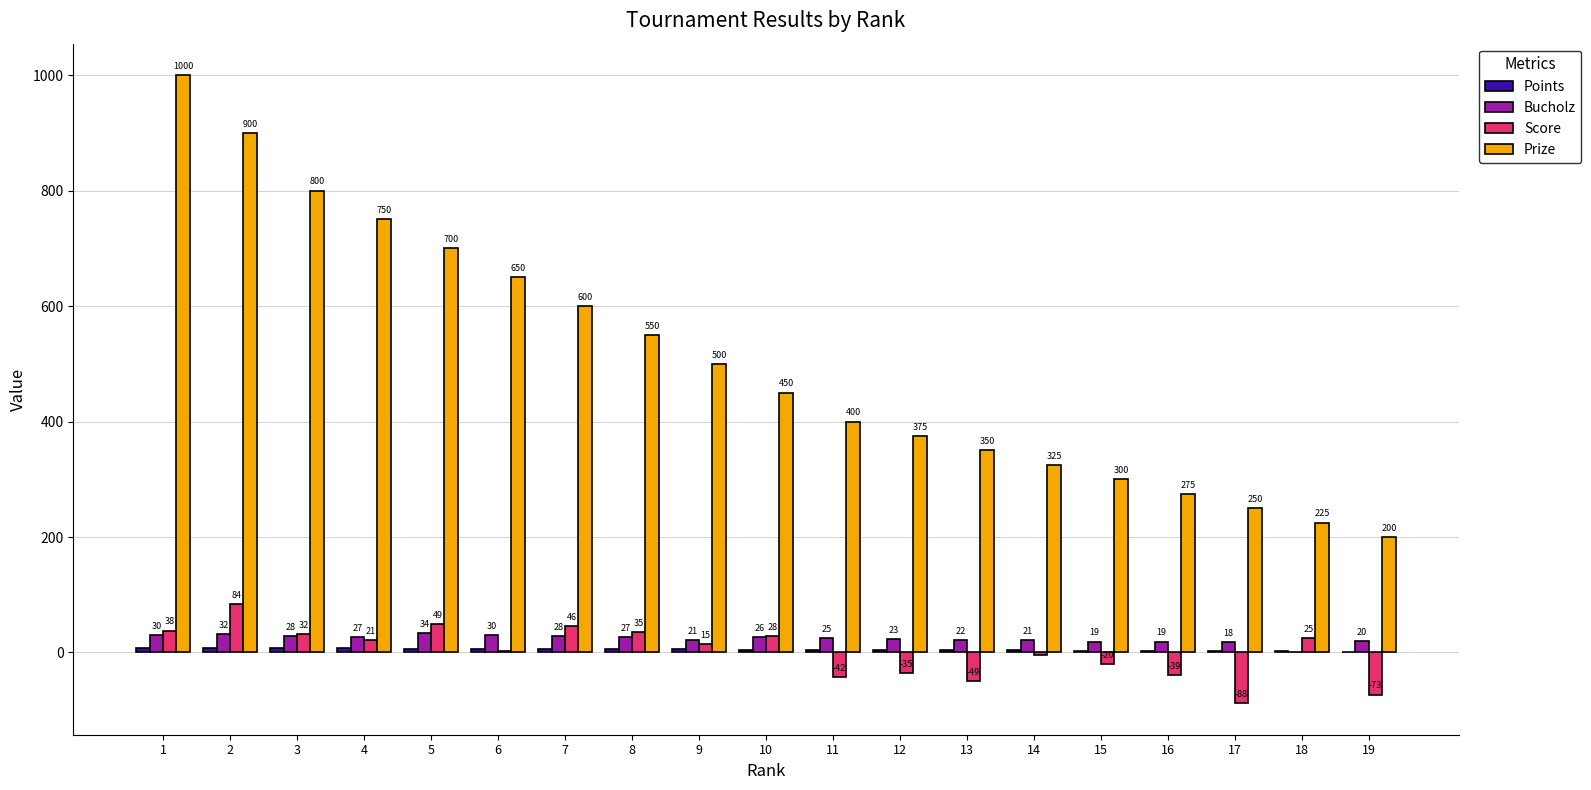

What is the sum of the Score values at 18 and 6?

27